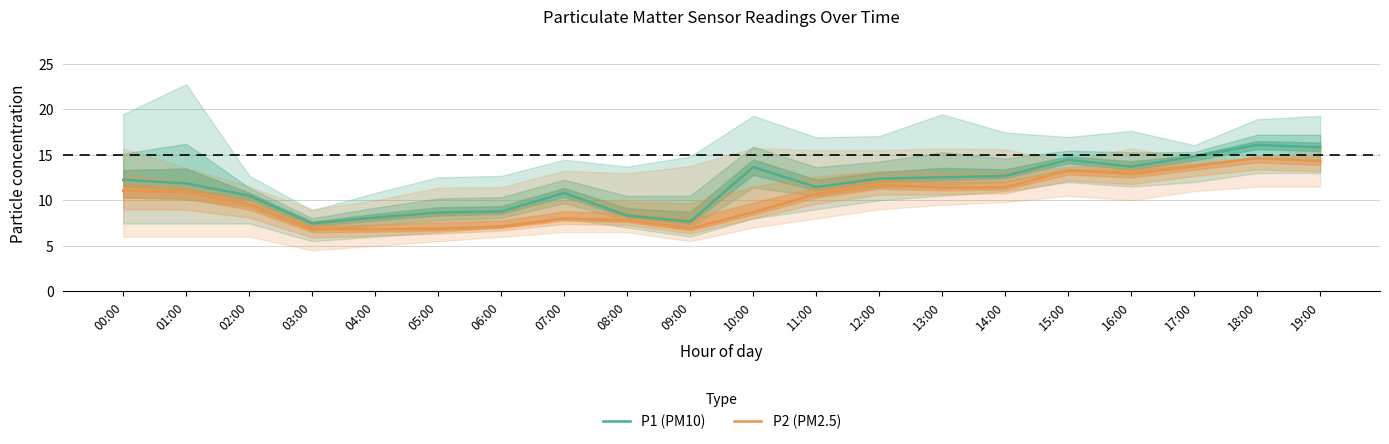

At which category does P2 (PM2.5) reach its first local valley?

04:00